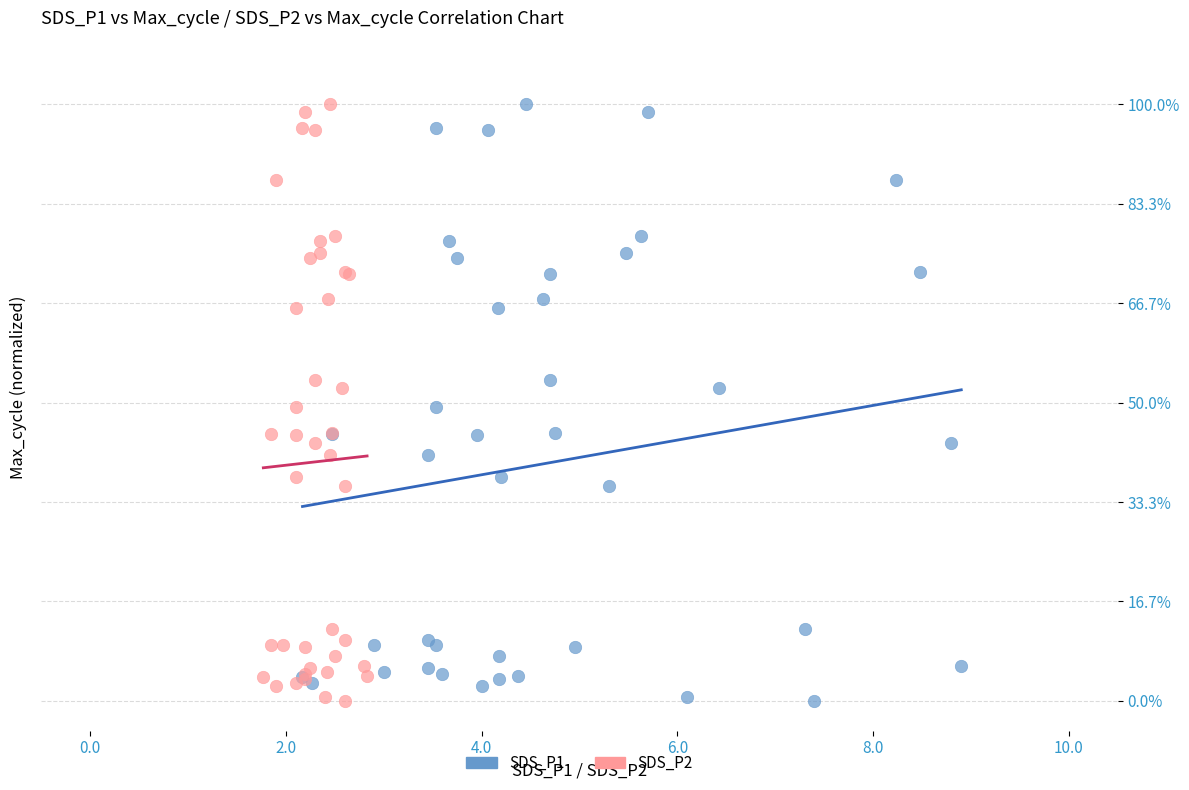

What are all the series names shown in the legend?

SDS_P1, SDS_P2